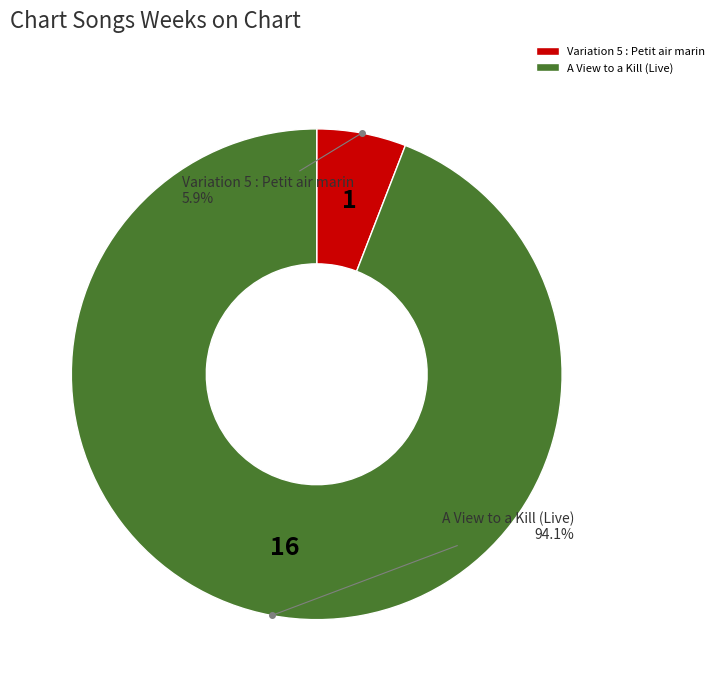

Which slice is the smallest?

Variation 5 : Petit air marin